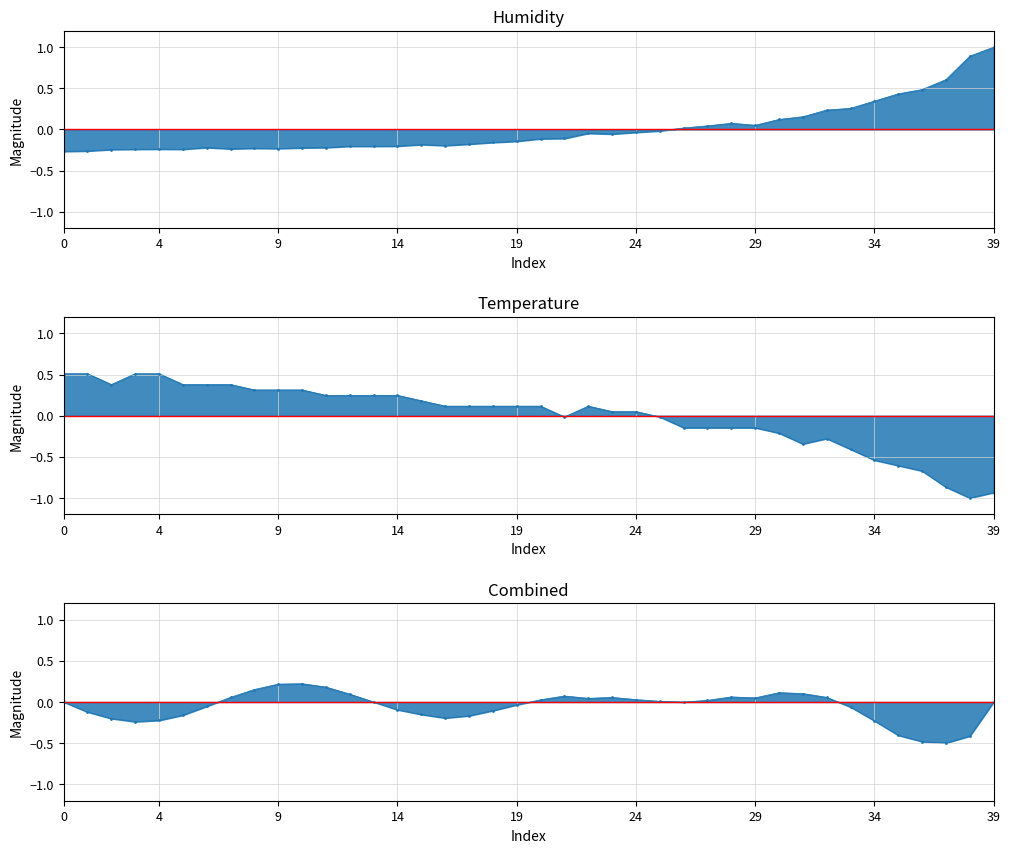

How many lines are shown in the chart?

3